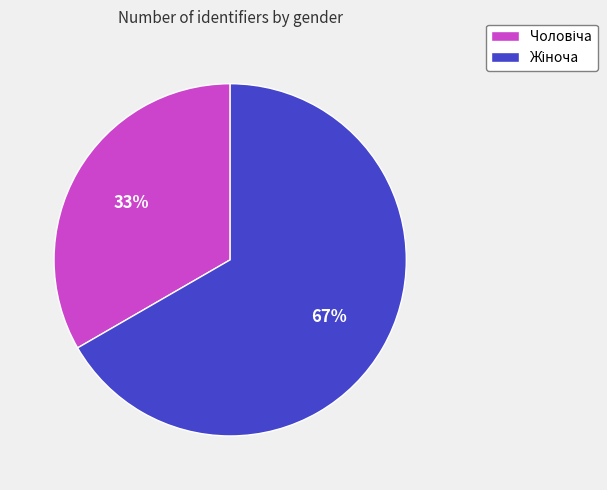

To the nearest percent, what is the average slice percentage?

50%